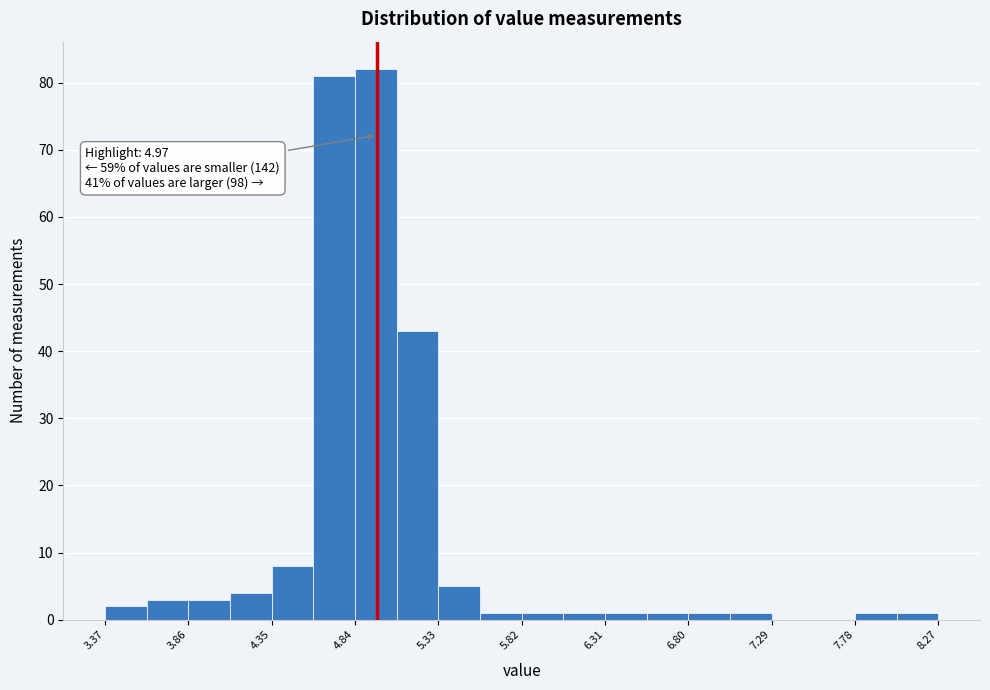

Over which range of the x-axis is the bar tallest?

4.840 to 5.085